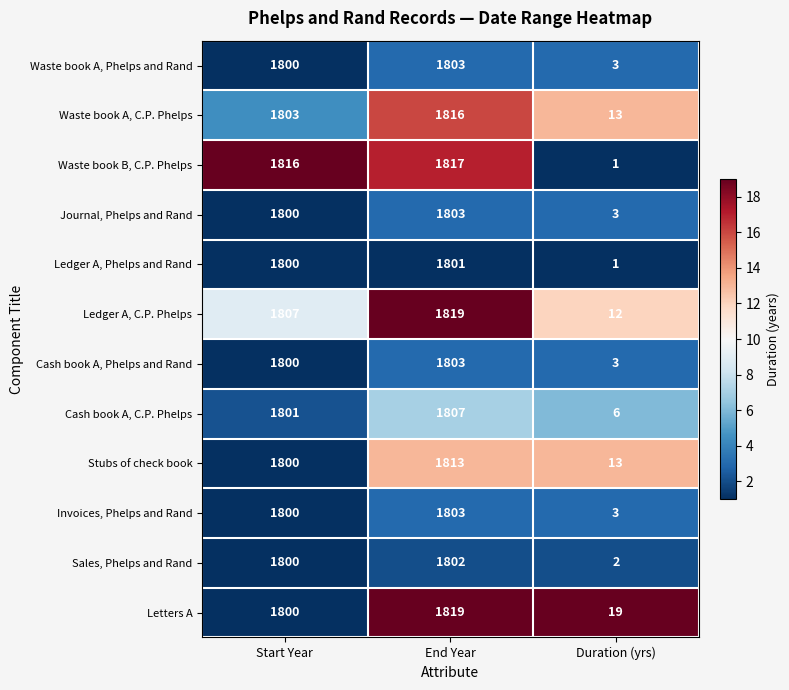

List the labels in order of Cash book A, Phelps and Rand value, largest first.

End Year, Start Year, Duration (yrs)